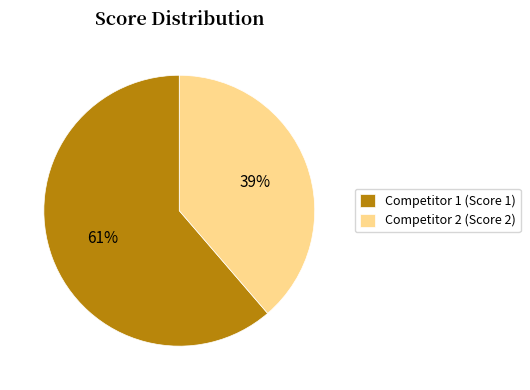

What is the ratio of the value at Competitor 2 (Score 2) to the value at Competitor 1 (Score 1)?

0.6